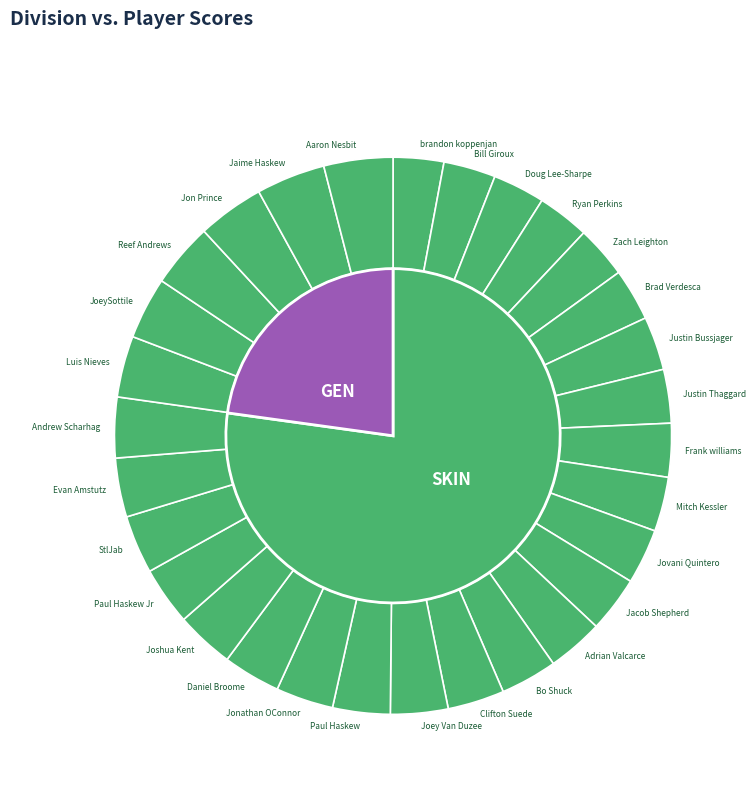

To the nearest percent, what is the combined percentage of Jon Prince and Joey Van Duzee?

7%